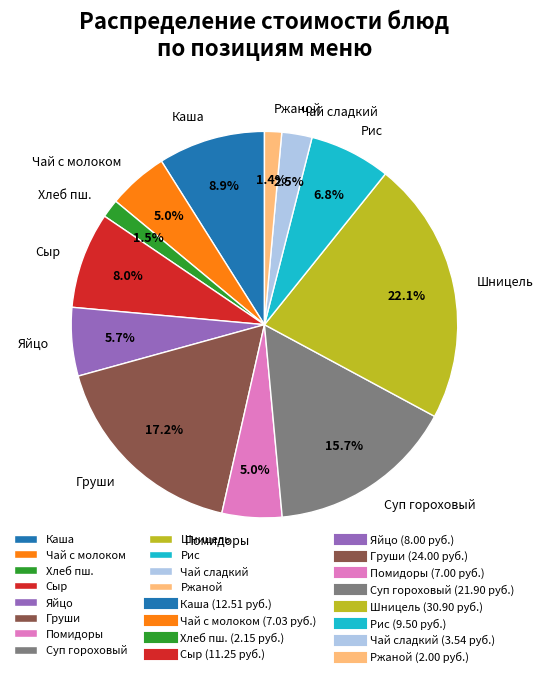

Does Ржаной represent more than half of the total?

No